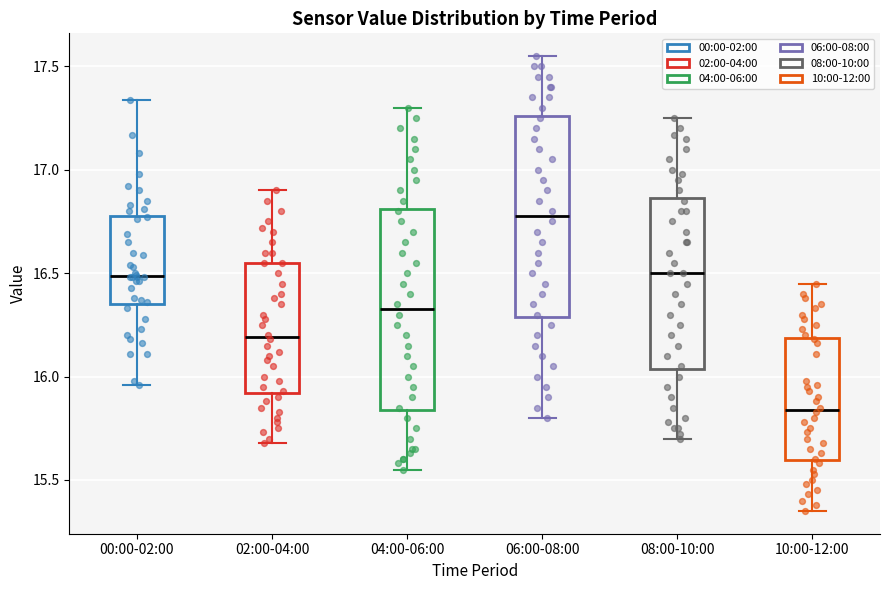

Which box's median line is the lowest?

10:00-12:00